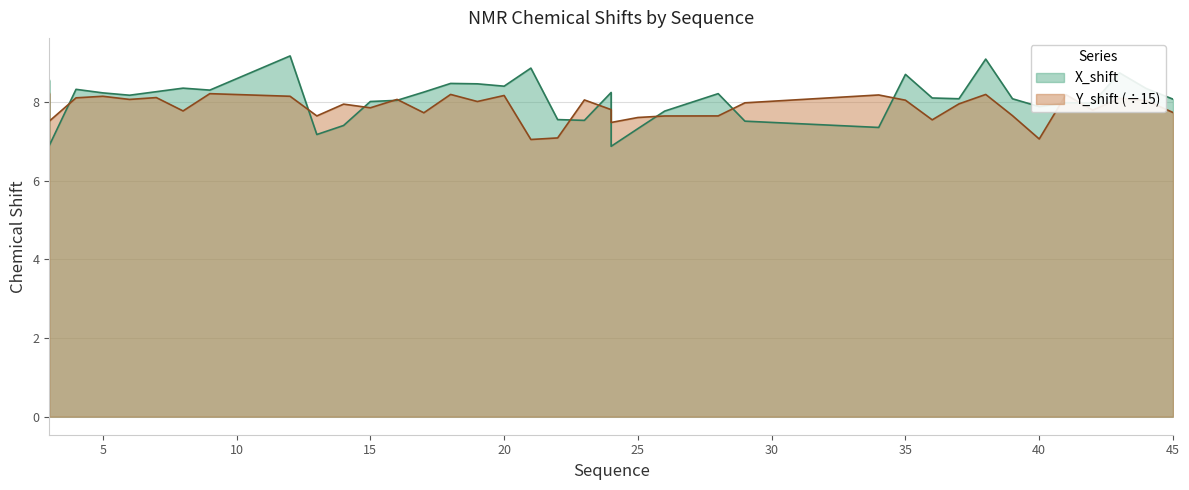

What is the highest value of the Y_shift series?

8.2